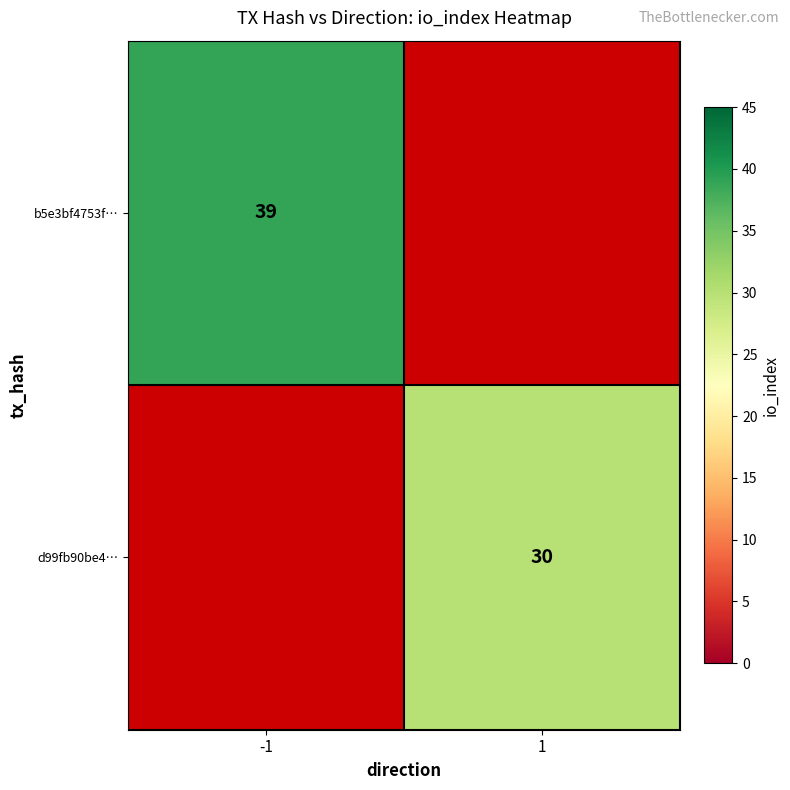

The value of b5e3bf4753f… at -1 is 39. True or false?

True